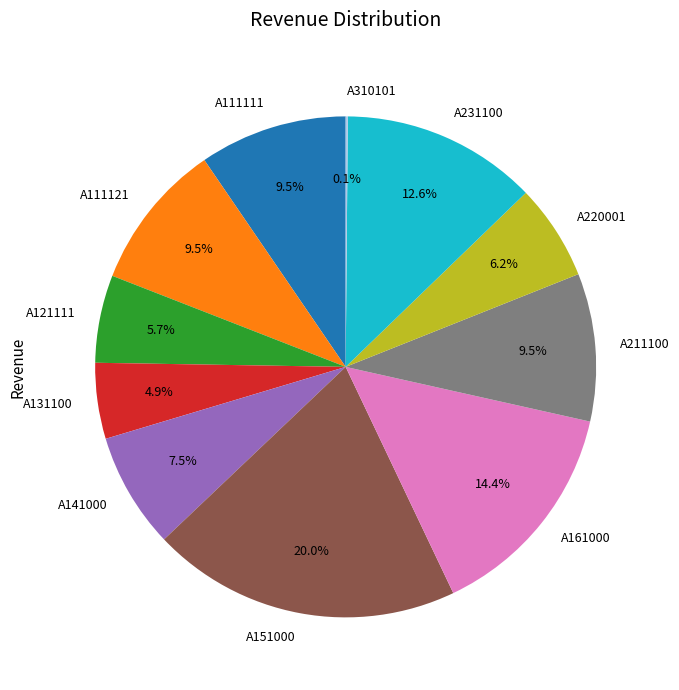

To the nearest percent, what is the difference between the A141000 and A231100 slice percentages?

5%